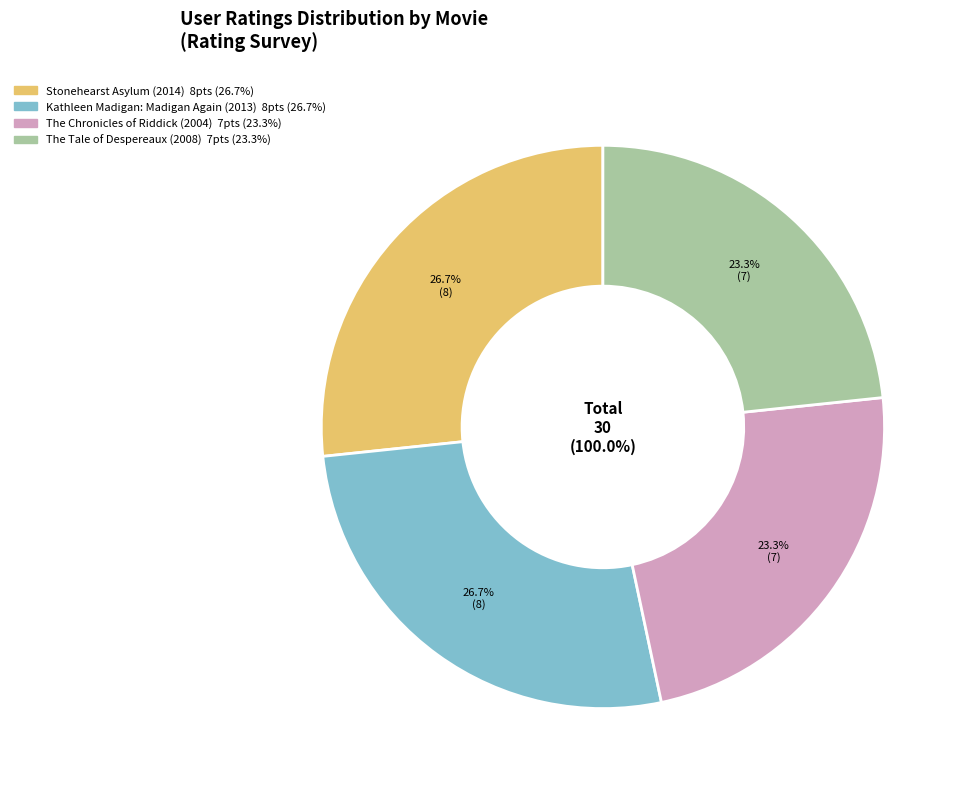

What is the change in value from Stonehearst Asylum (2014) to The Tale of Despereaux (2008)?

-1